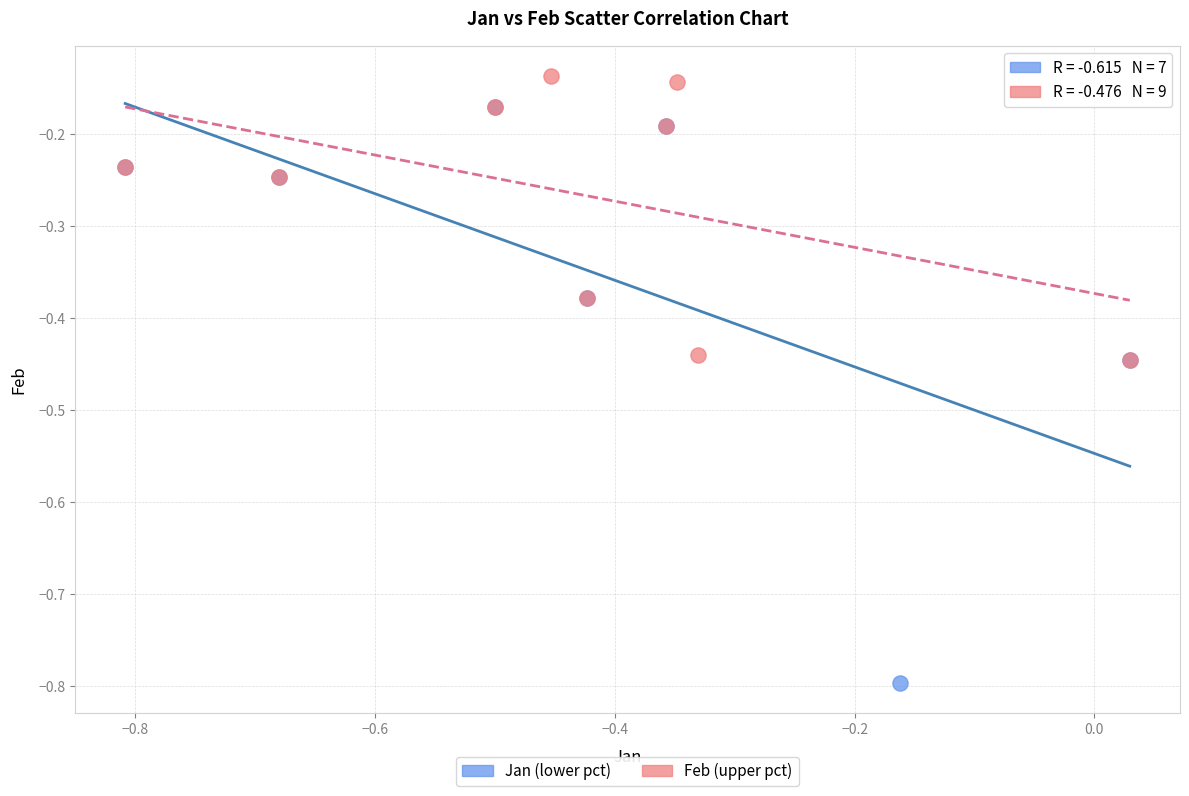

What are all the series names shown in the legend?

Jan (lower pct), Feb (upper pct)